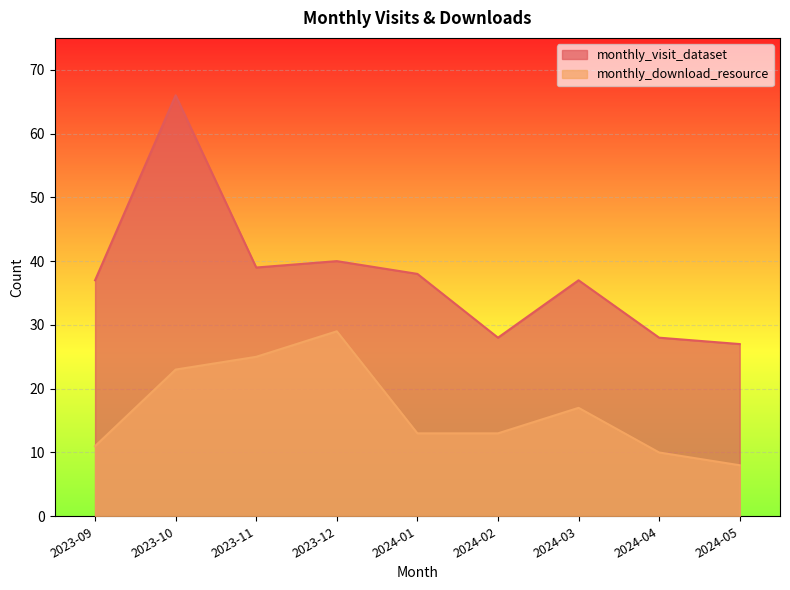

Between 2024-05 and 2024-03, which is larger?

2024-03